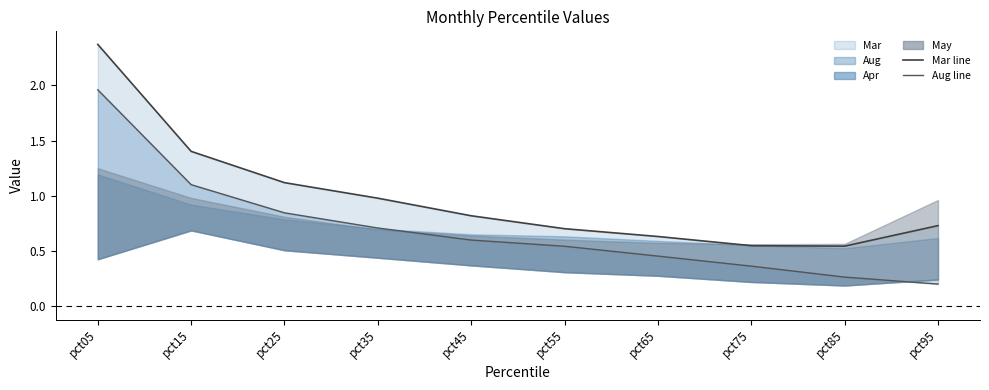

What is the difference between the Mar line values at pct05 and pct15?

1.0